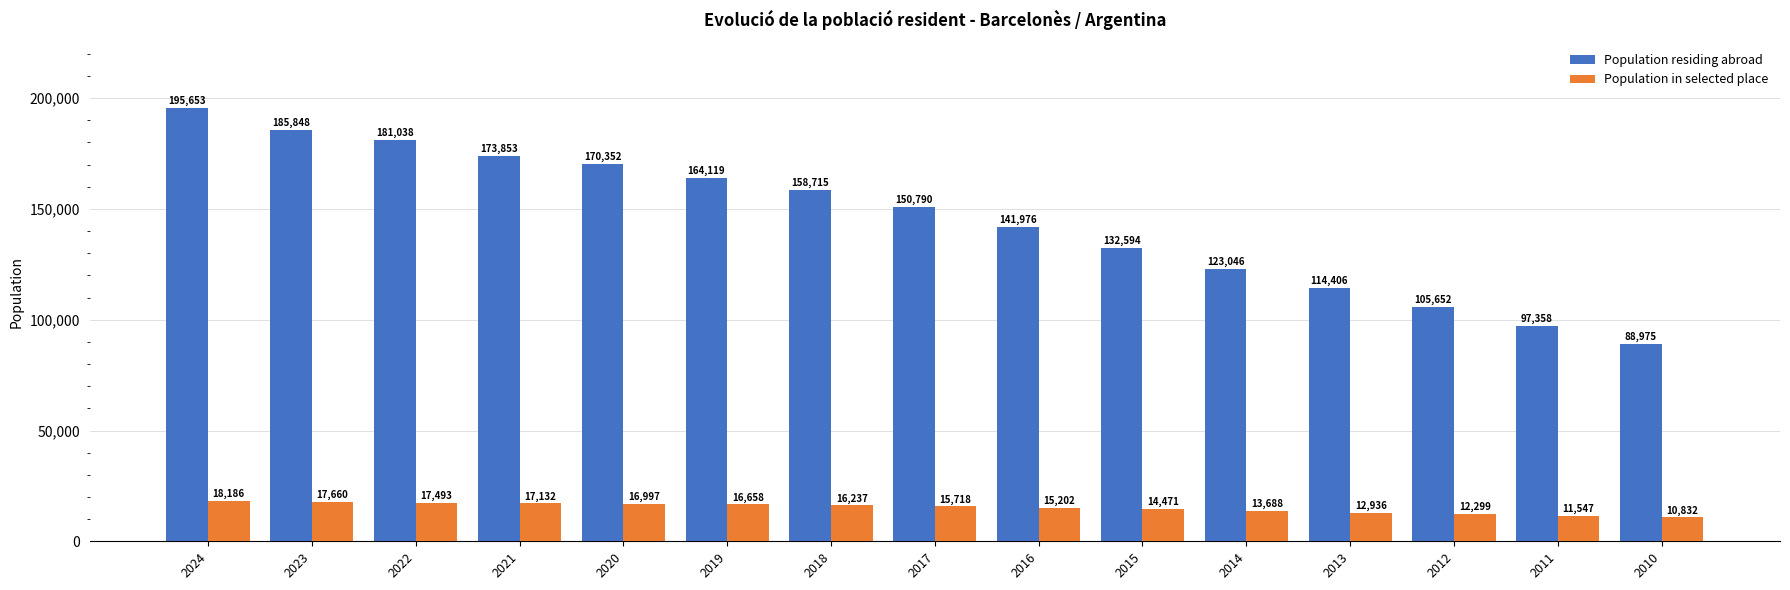

What is the difference between the Population in selected place values at 2013 and 2021?

4196